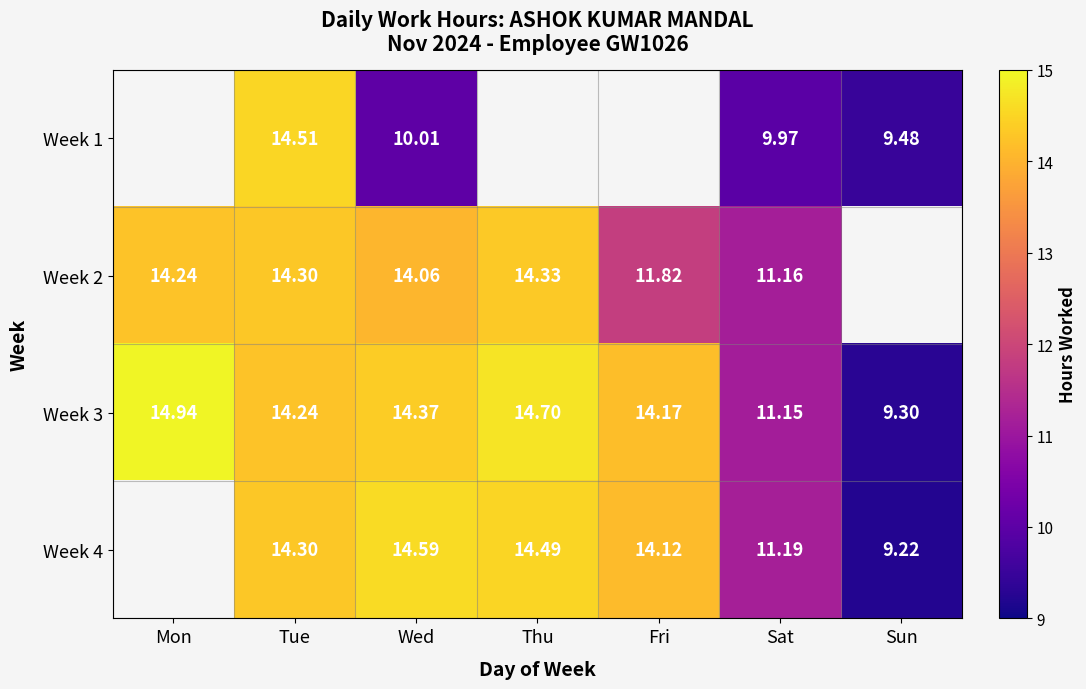

The value of Week 1 at Tue is 20.5. True or false?

False